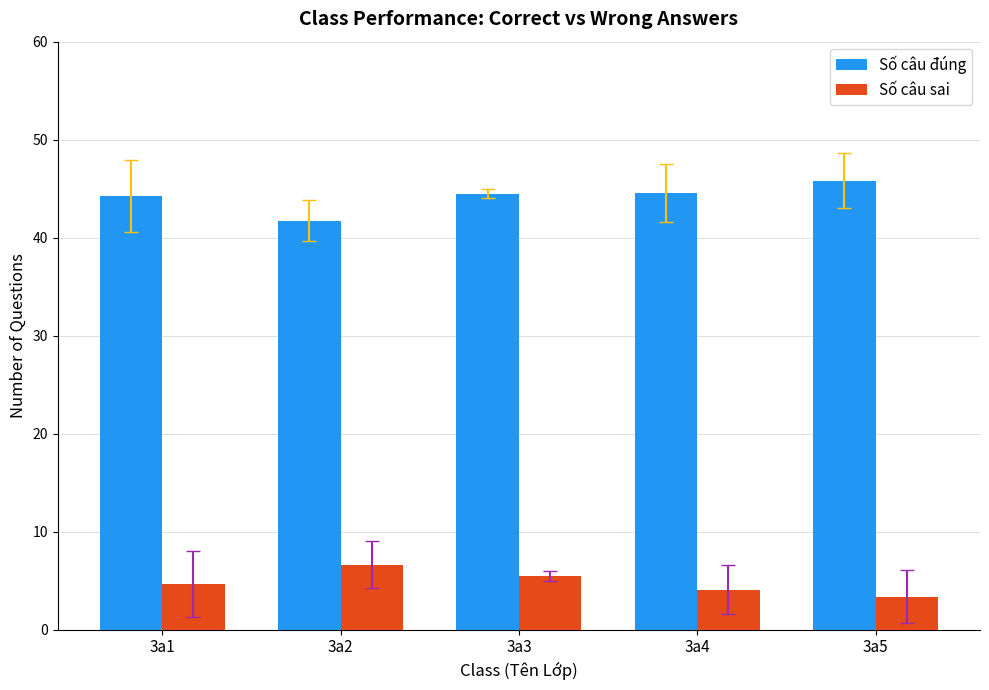

At how many categories does at least one series exceed 4?

5